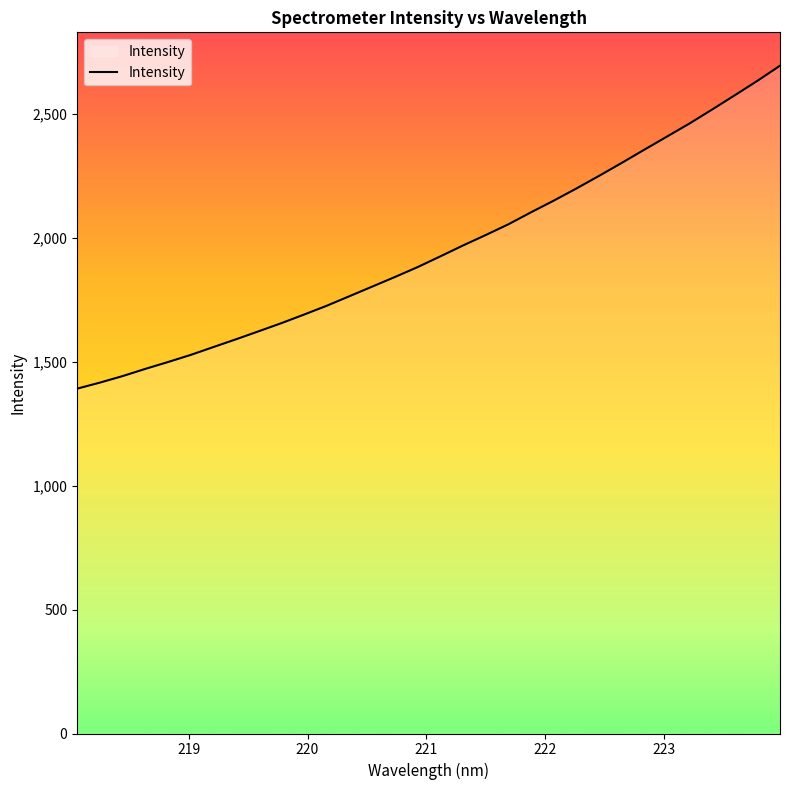

What is the difference between the maximum and minimum values?

1303.2